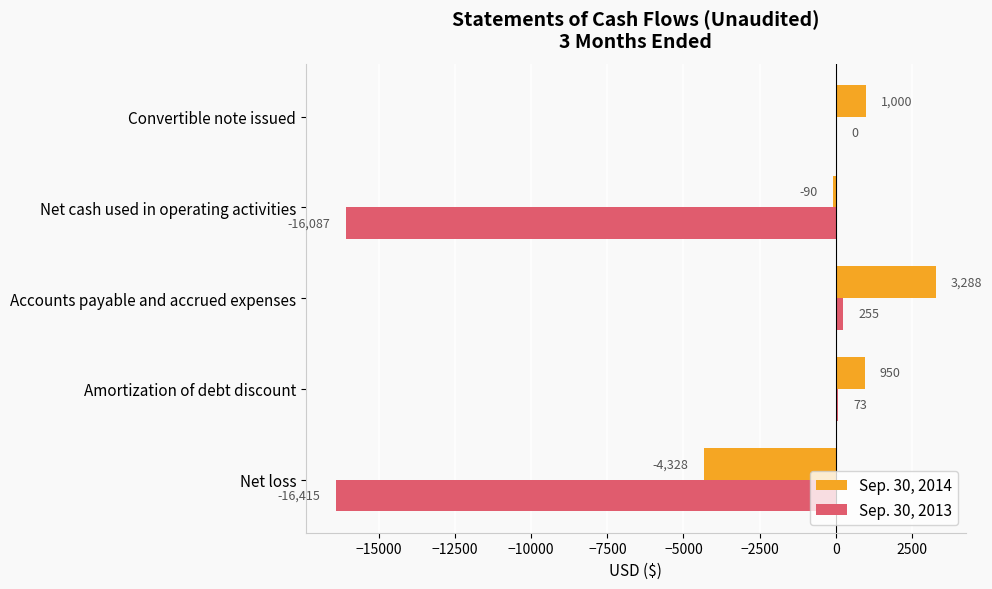

Where is Sep. 30, 2013 nearest to the value -8080?

Net cash used in operating activities